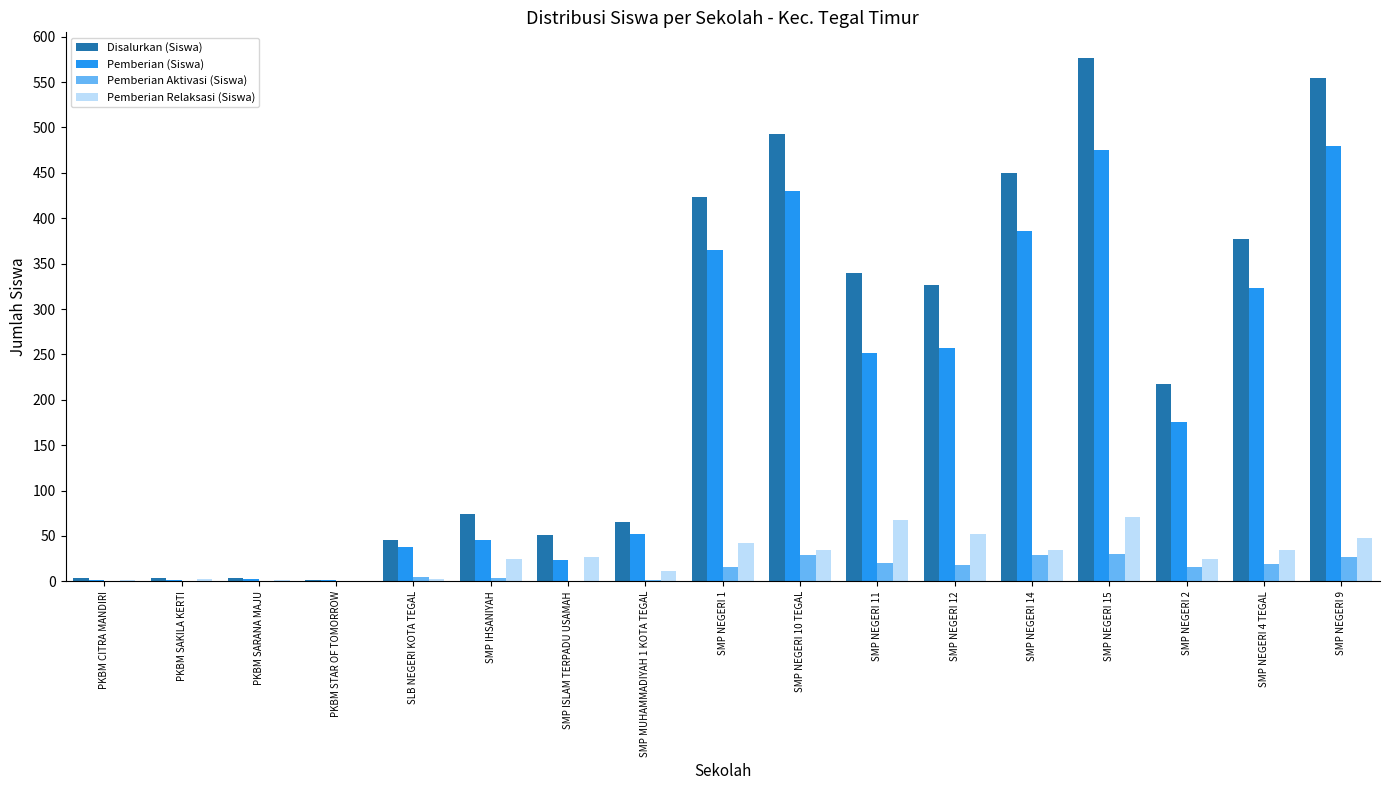

Which series has the largest total across all categories?

Disalurkan (Siswa)